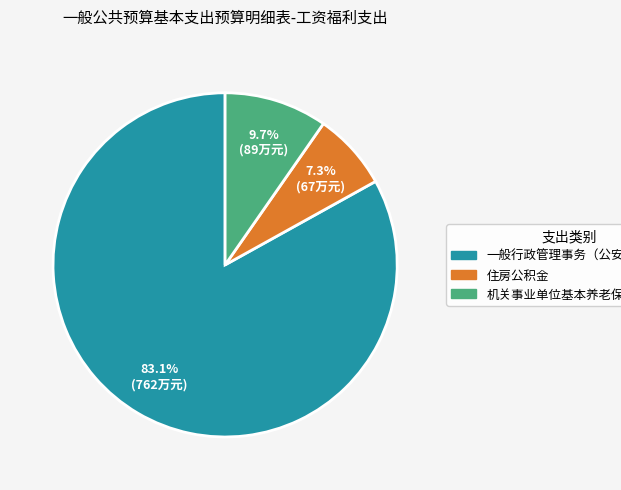

What percentage is the 住房公积金 slice, to the nearest percent?

7%